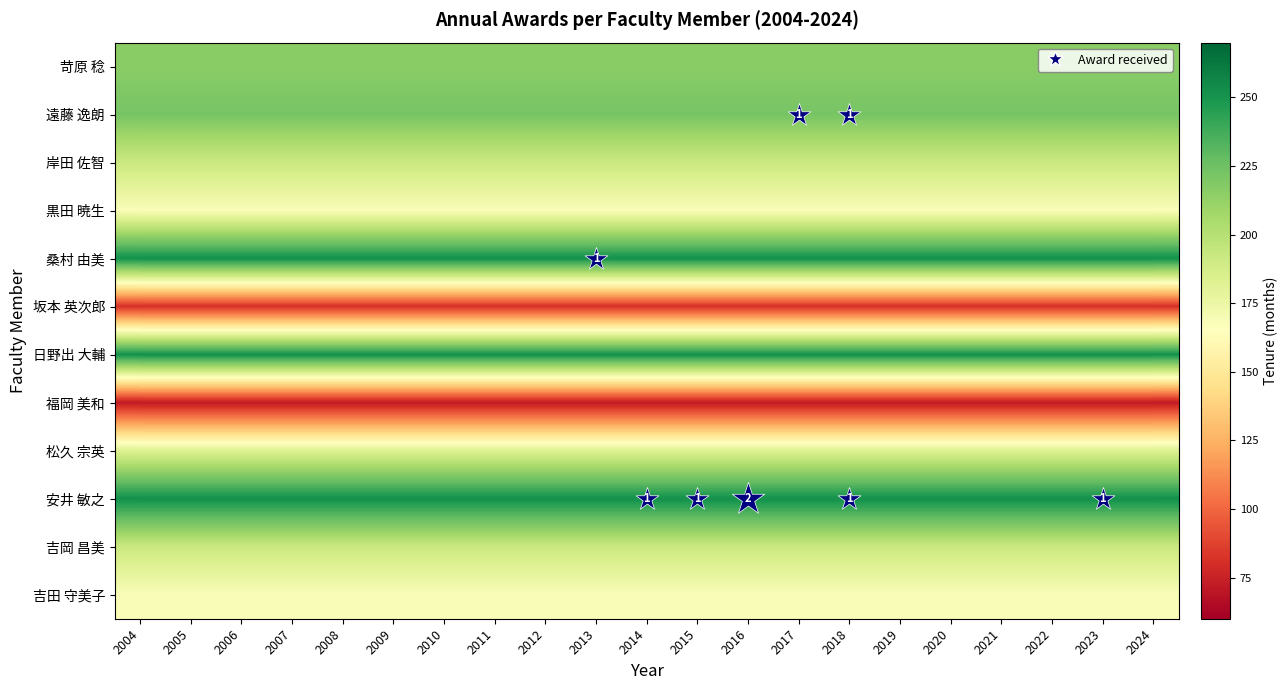

What is the maximum value shown in the chart?

252